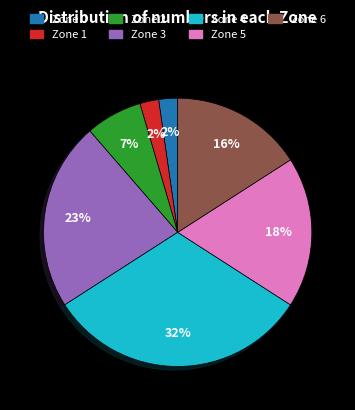

True or false: Zone 0 accounts for 2% of the total.

True